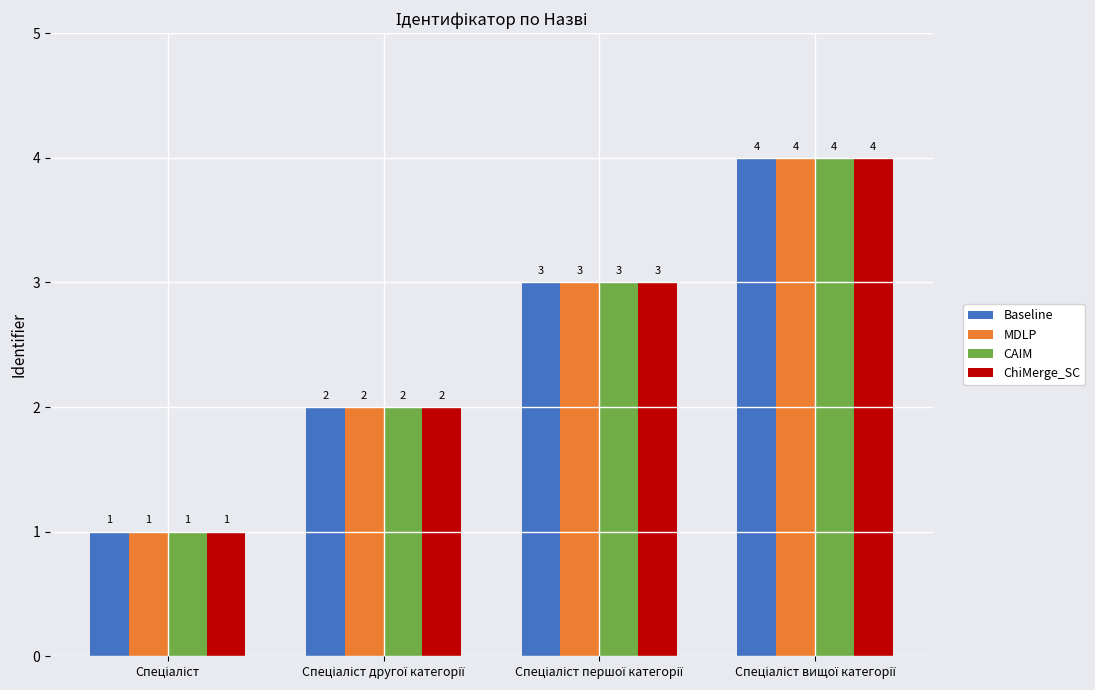

What is the difference between the maximum and minimum values in the MDLP series?

3